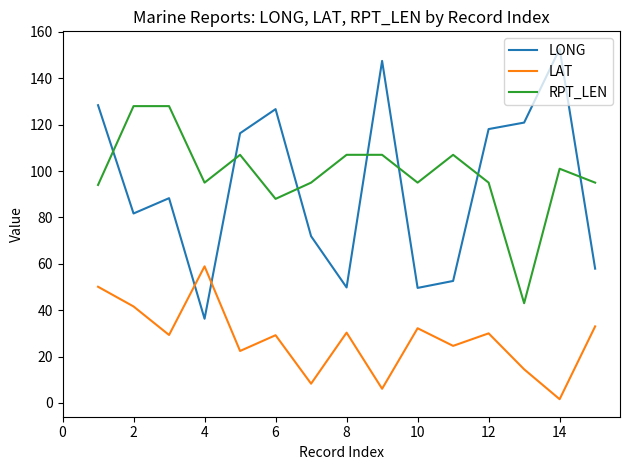

At how many categories does at least one series exceed 46?

15